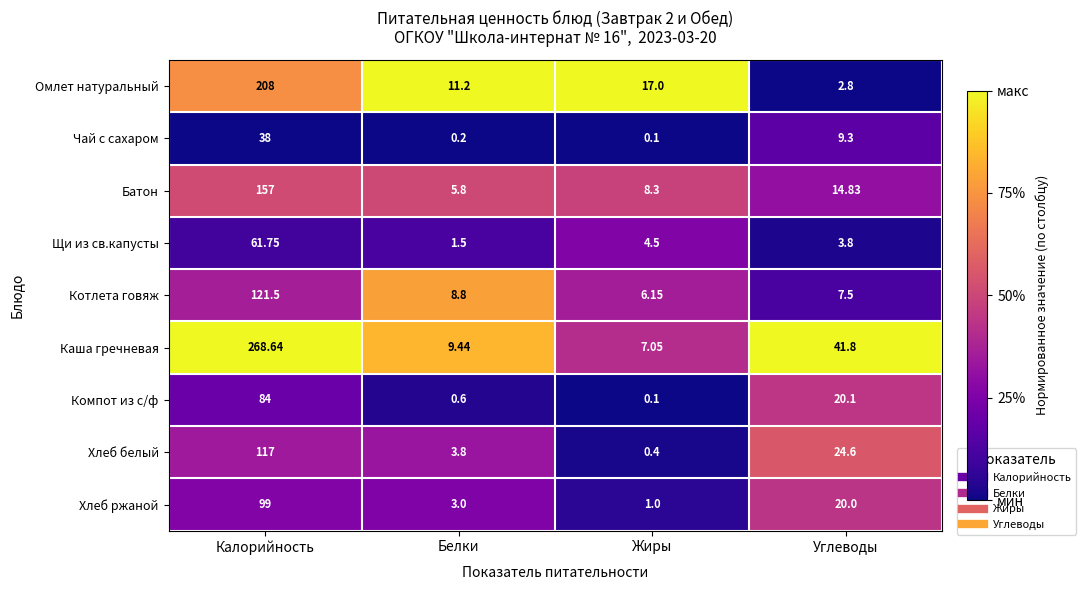

At which category does the chart reach its peak across all series?

Калорийность